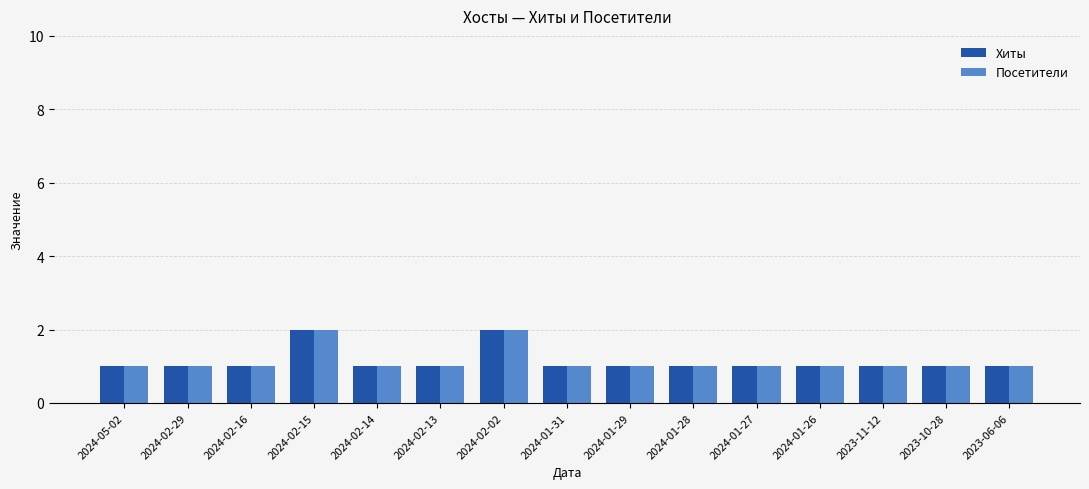

Is the value of Посетители at 2024-02-02 greater than the value of Хиты at 2024-01-28?

Yes